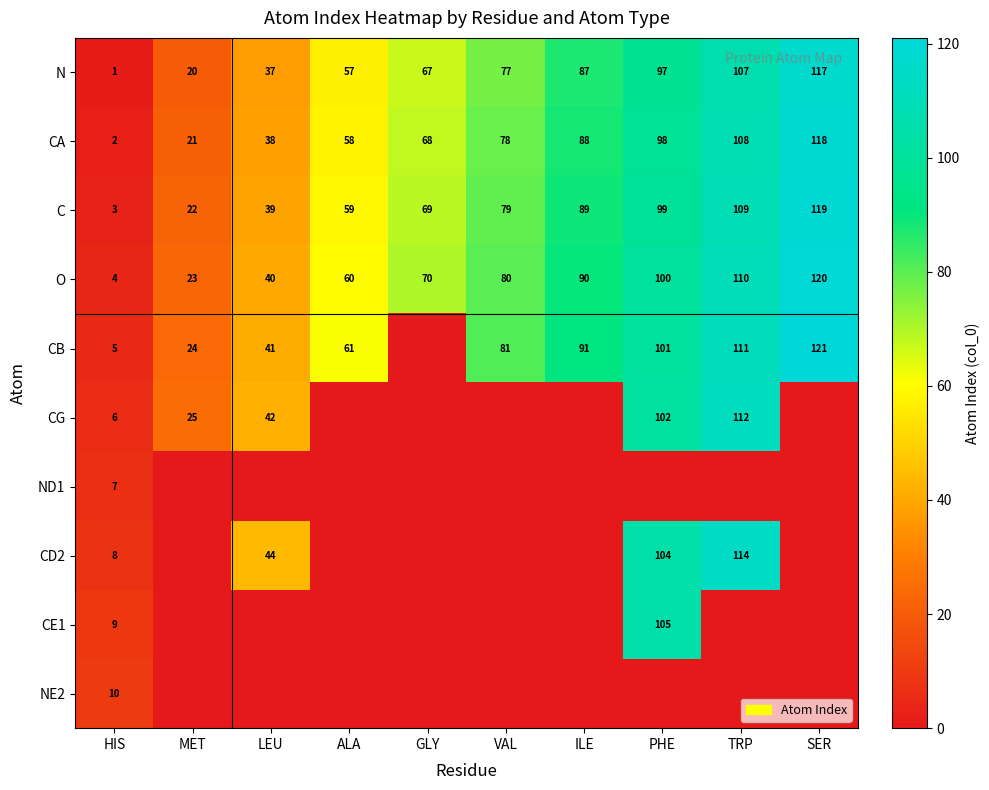

What is the difference between the maximum and minimum values in the CA series?

116